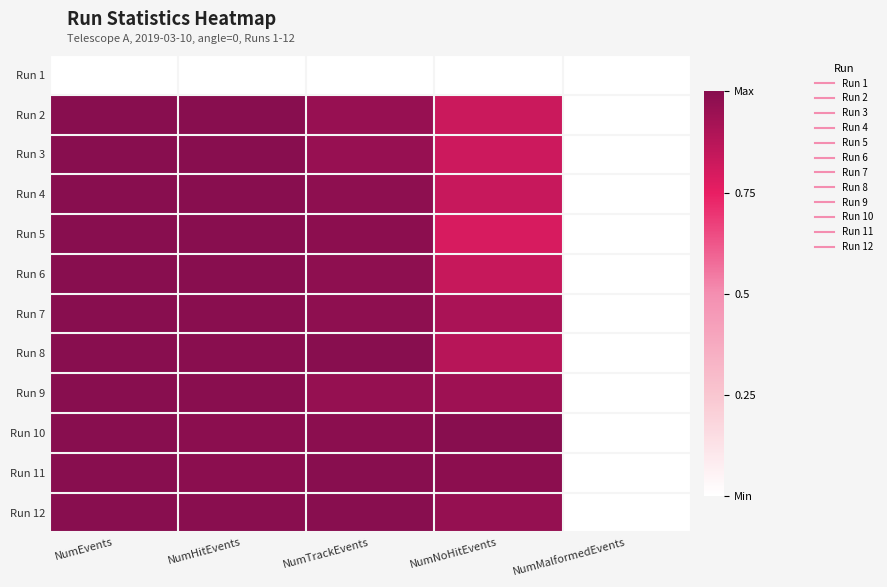

Which series has the largest total across all categories?

Run 10